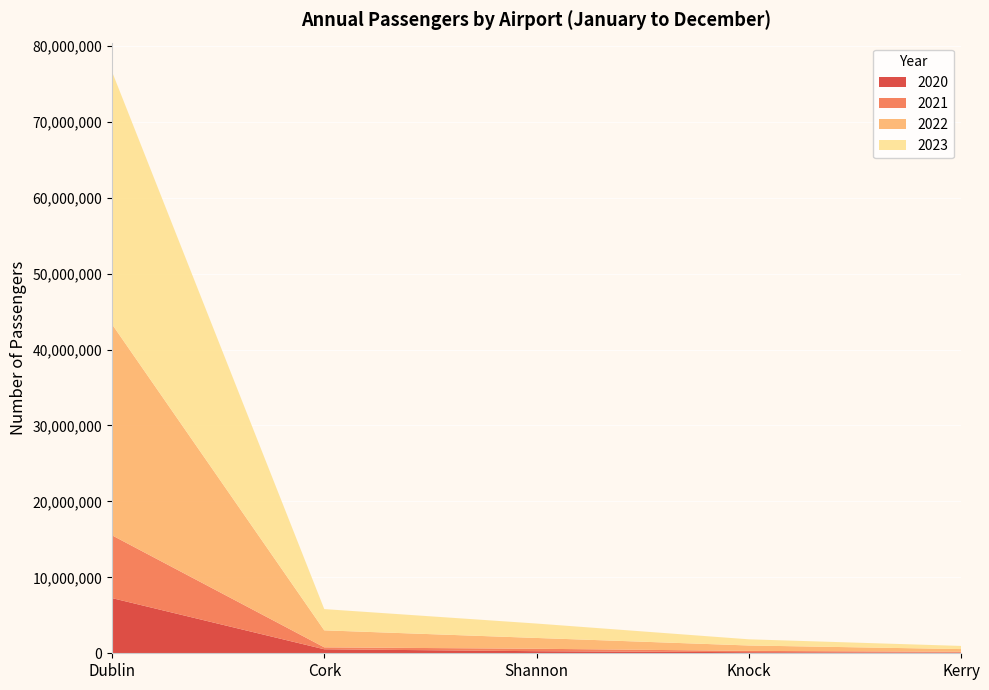

Reading left to right, what are all the values shown in this chart?

2020: Dublin=7267240	Cork=527014	Shannon=273934	Knock=142532	Kerry=82959
2021: Dublin=8266271	Cork=255014	Shannon=322162	Knock=174027	Kerry=115398
2022: Dublin=27793345	Cork=2238455	Shannon=1421957	Knock=709540	Kerry=355043
2023: Dublin=33259959	Cork=2797844	Shannon=1897599	Knock=813266	Kerry=414571